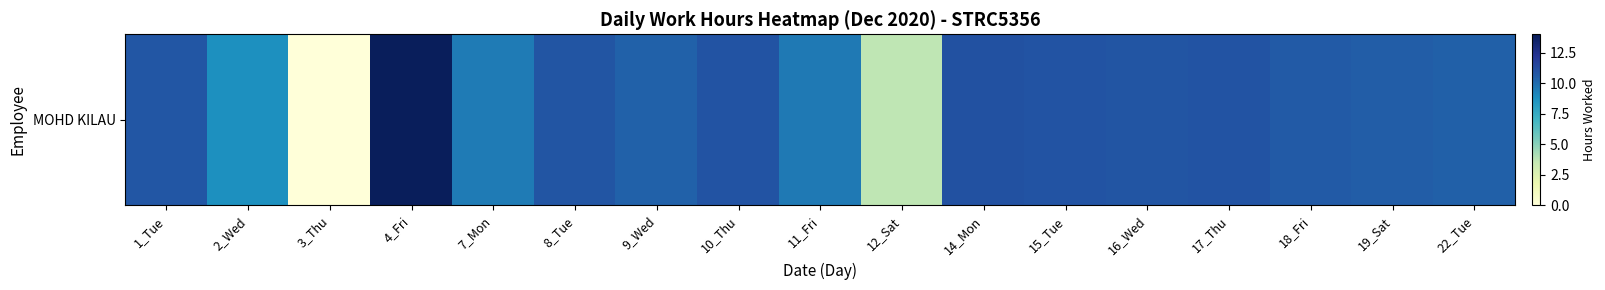

At which label does the data first exceed 10?

1_Tue